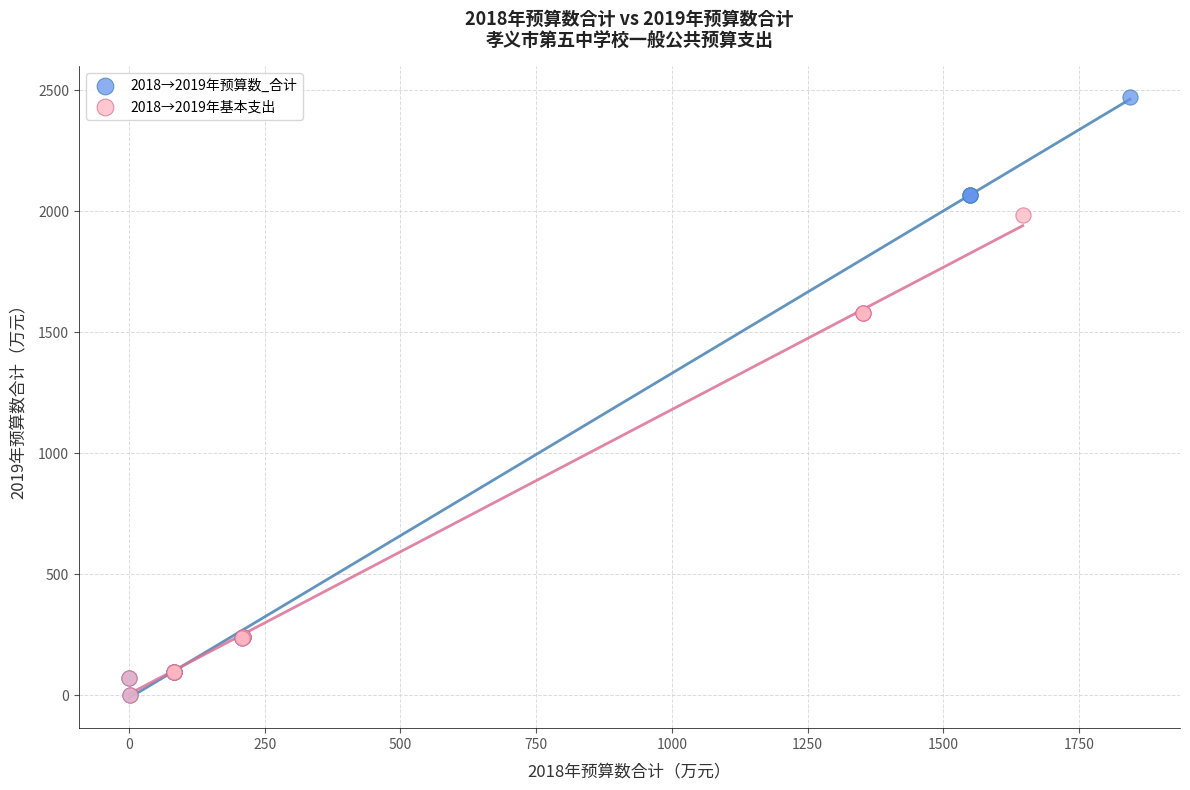

Which series contains the highest Y value?

2018→2019年预算数_合计